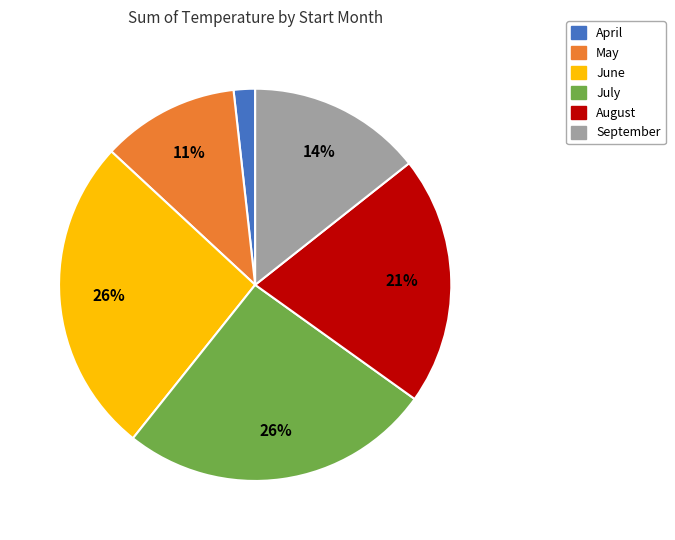

Between August and September, which is larger?

August